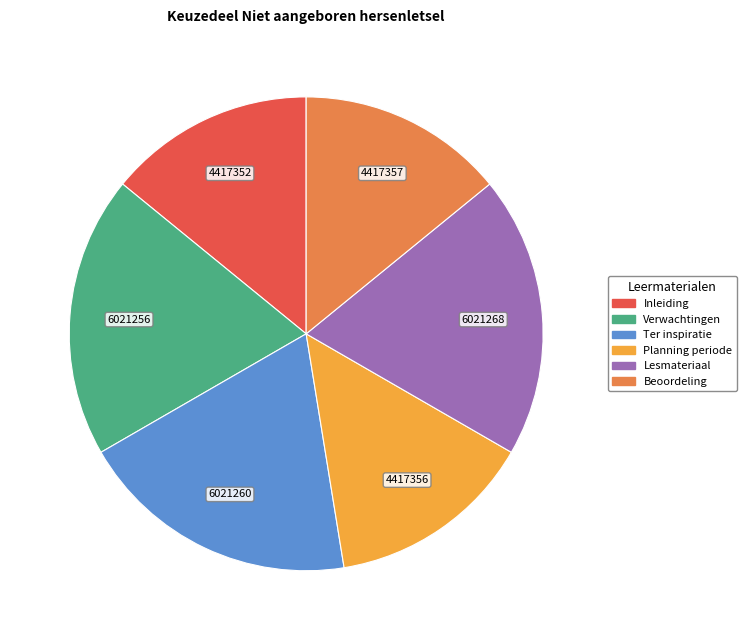

Count the number of slices in the pie.

6